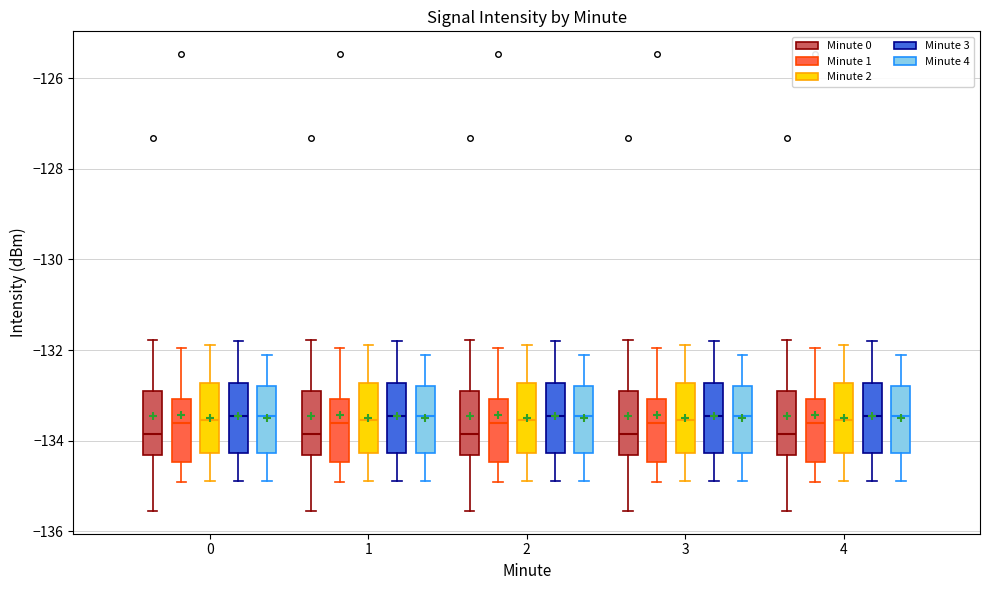

Reading left to right, read every box against the y-axis: the position of its median line, the range the box covers, and the ends of its whiskers. The values are not printed on the chart, so give them approximately, as read against the axis.

0 (Minute 0): median -133.8, box -134.4 to -133.0, whiskers -135.6 to -131.8
0 (Minute 1): median -133.6, box -134.4 to -133.0, whiskers -135.0 to -132.0
0 (Minute 2): median -133.6, box -134.2 to -132.8, whiskers -134.8 to -131.8
0 (Minute 3): median -133.4, box -134.2 to -132.8, whiskers -134.8 to -131.8
0 (Minute 4): median -133.4, box -134.2 to -132.8, whiskers -134.8 to -132.0
1 (Minute 0): median -133.8, box -134.4 to -133.0, whiskers -135.6 to -131.8
1 (Minute 1): median -133.6, box -134.4 to -133.0, whiskers -135.0 to -132.0
1 (Minute 2): median -133.6, box -134.2 to -132.8, whiskers -134.8 to -131.8
1 (Minute 3): median -133.4, box -134.2 to -132.8, whiskers -134.8 to -131.8
1 (Minute 4): median -133.4, box -134.2 to -132.8, whiskers -134.8 to -132.0
2 (Minute 0): median -133.8, box -134.4 to -133.0, whiskers -135.6 to -131.8
2 (Minute 1): median -133.6, box -134.4 to -133.0, whiskers -135.0 to -132.0
2 (Minute 2): median -133.6, box -134.2 to -132.8, whiskers -134.8 to -131.8
2 (Minute 3): median -133.4, box -134.2 to -132.8, whiskers -134.8 to -131.8
2 (Minute 4): median -133.4, box -134.2 to -132.8, whiskers -134.8 to -132.0
3 (Minute 0): median -133.8, box -134.4 to -133.0, whiskers -135.6 to -131.8
3 (Minute 1): median -133.6, box -134.4 to -133.0, whiskers -135.0 to -132.0
3 (Minute 2): median -133.6, box -134.2 to -132.8, whiskers -134.8 to -131.8
3 (Minute 3): median -133.4, box -134.2 to -132.8, whiskers -134.8 to -131.8
3 (Minute 4): median -133.4, box -134.2 to -132.8, whiskers -134.8 to -132.0
4 (Minute 0): median -133.8, box -134.4 to -133.0, whiskers -135.6 to -131.8
4 (Minute 1): median -133.6, box -134.4 to -133.0, whiskers -135.0 to -132.0
4 (Minute 2): median -133.6, box -134.2 to -132.8, whiskers -134.8 to -131.8
4 (Minute 3): median -133.4, box -134.2 to -132.8, whiskers -134.8 to -131.8
4 (Minute 4): median -133.4, box -134.2 to -132.8, whiskers -134.8 to -132.0